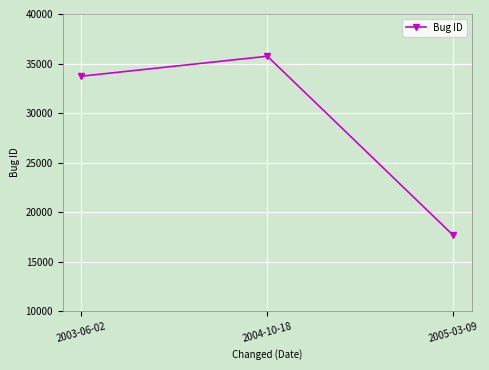

Which has a higher value, 2003-06-02 or 2004-10-18?

2004-10-18